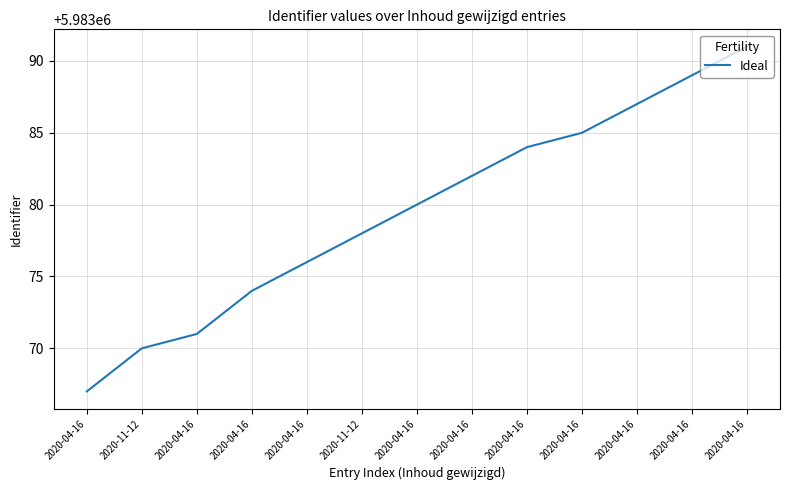

Reading left to right, transcribe all the data shown in this chart.

5983067	5983070	5983071	5983074	5983076	5983078	5983080	5983082	5983084	5983085	5983087	5983089	5983091